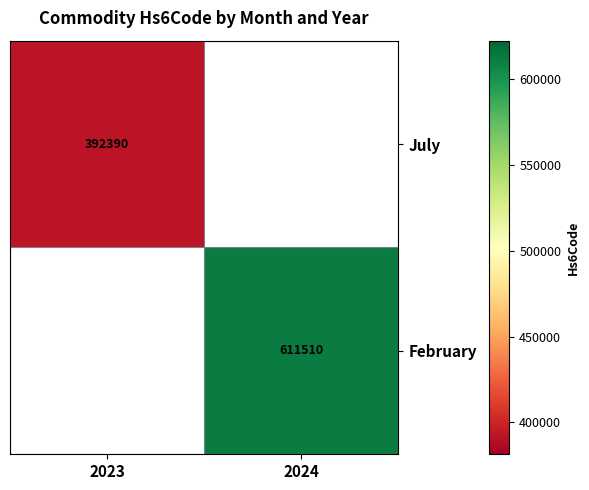

Is the value of July at 2023 greater than the value of February at 2024?

No